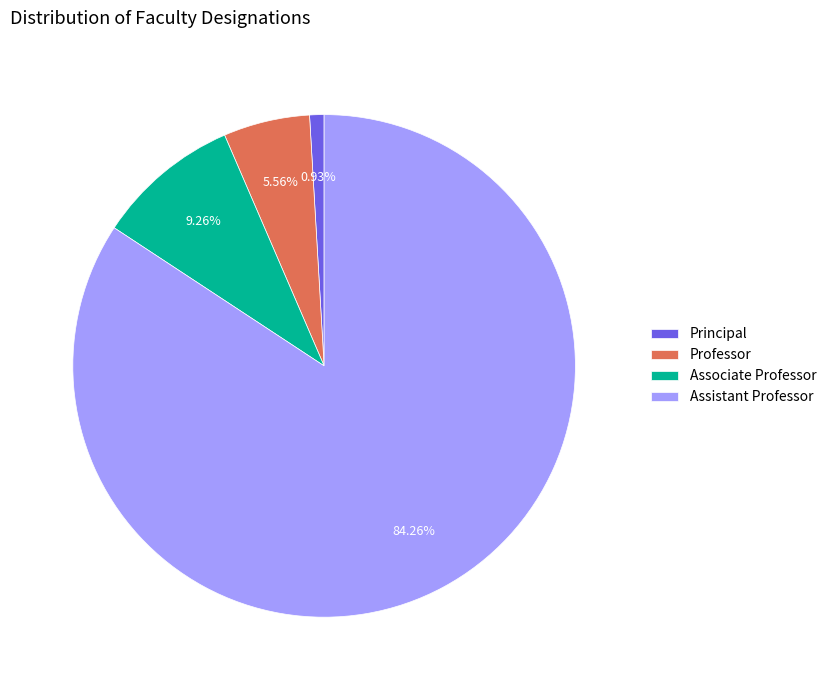

What is the largest slice in the pie chart?

Assistant Professor